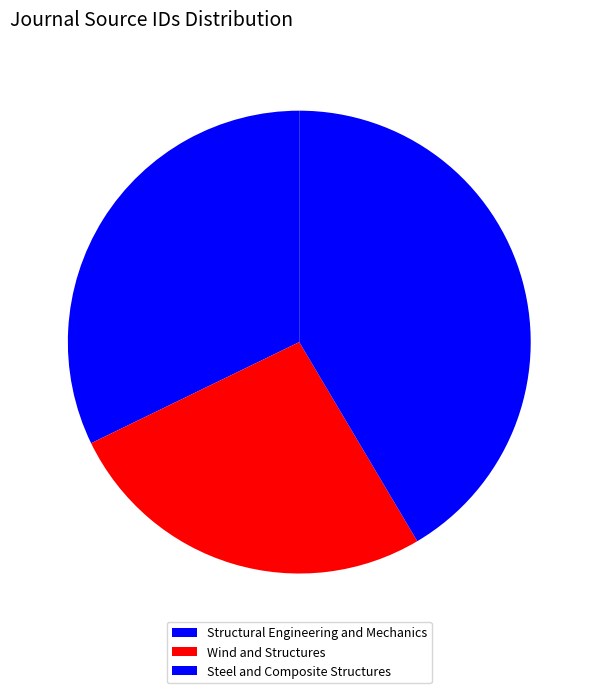

Approximately how many times larger is the value at Wind and Structures compared to Steel and Composite Structures?

0.6